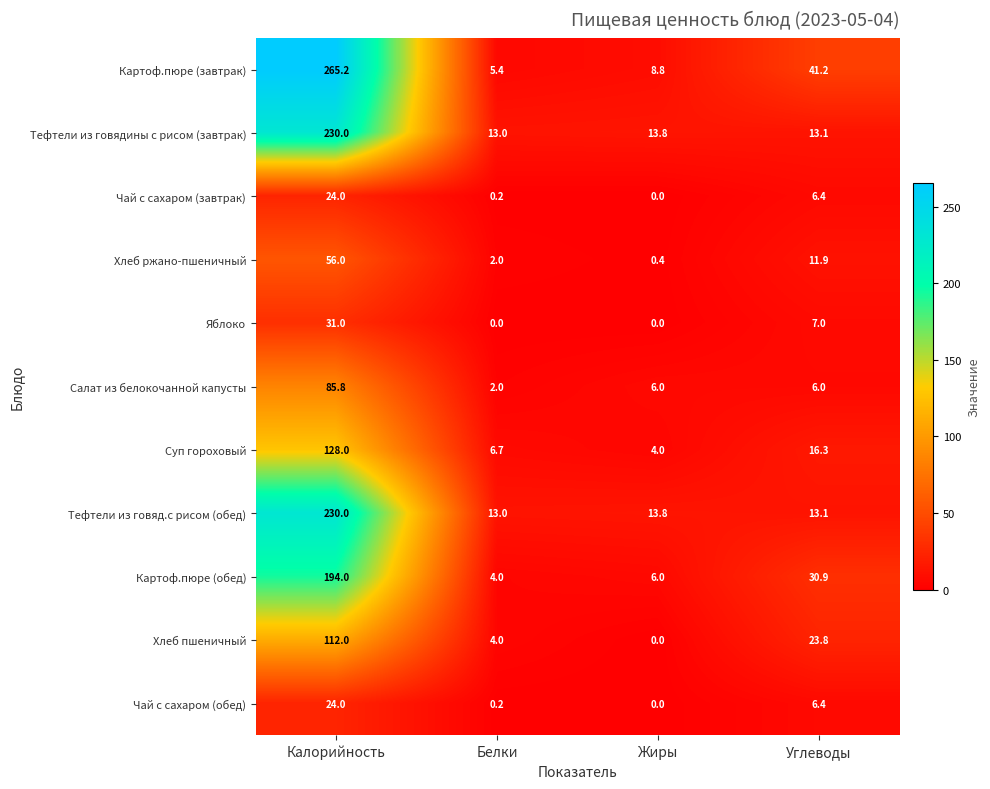

What is the average value of the Тефтели из говяд.с рисом (обед) series?

67.5